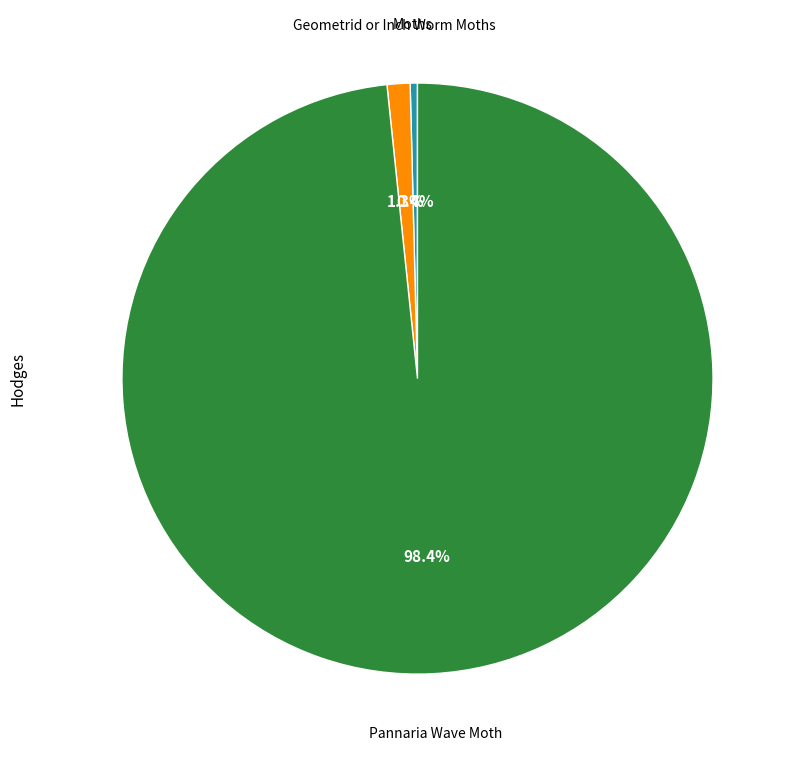

Is there any slice that represents more than half of the pie?

Yes